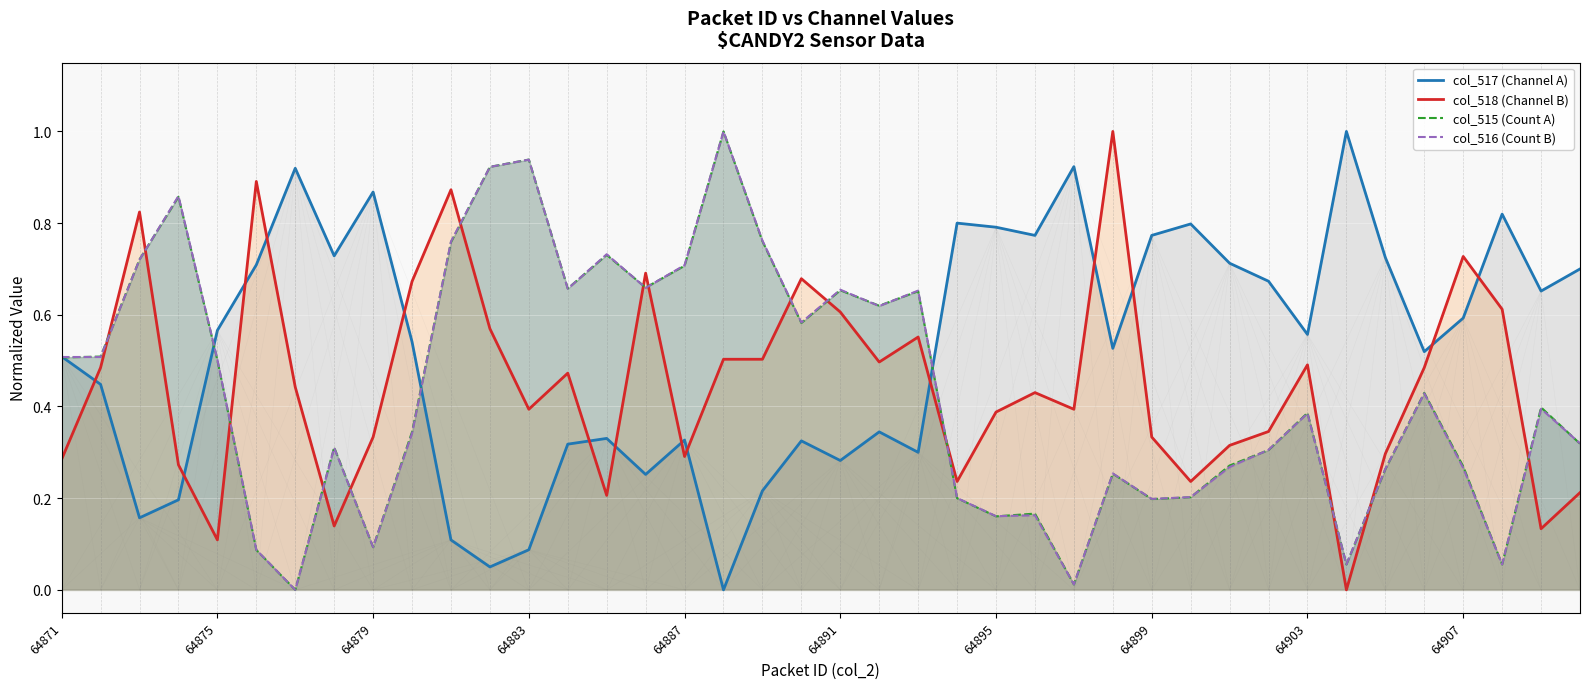

True or false: col_515 (Count A) has more than 2 points higher than both neighbors.

True